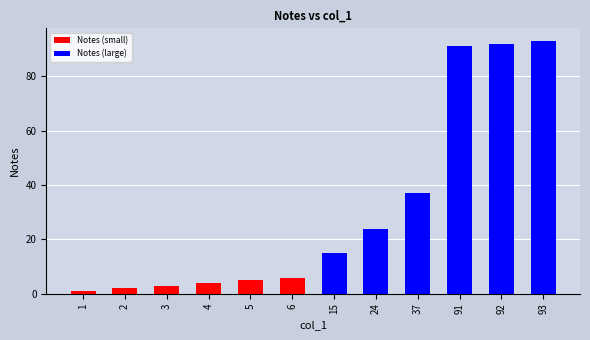

Count the number of data series in this chart.

1